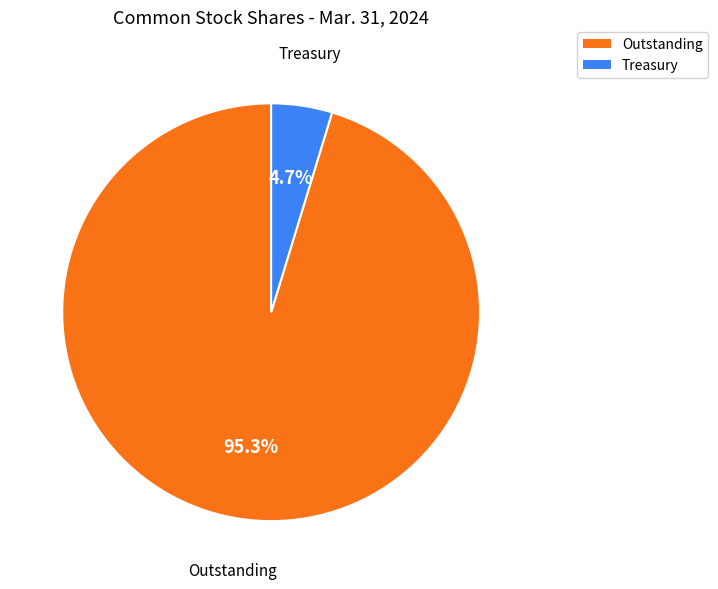

What portion of the pie excludes Treasury?

95.3%